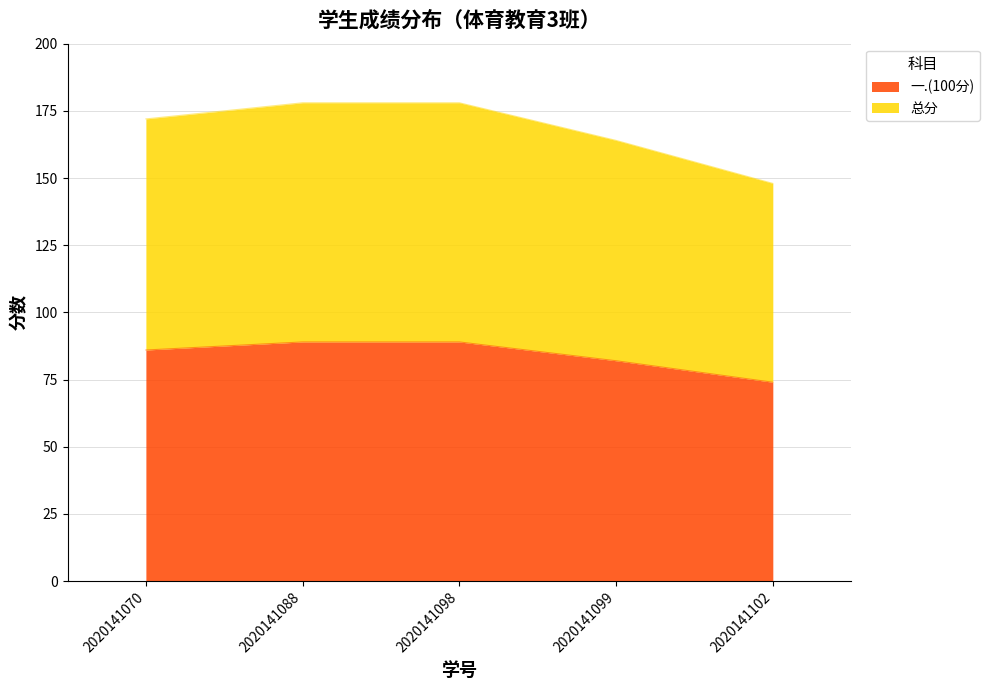

True or false: 总分 and 一.(100分) cross at least once.

False